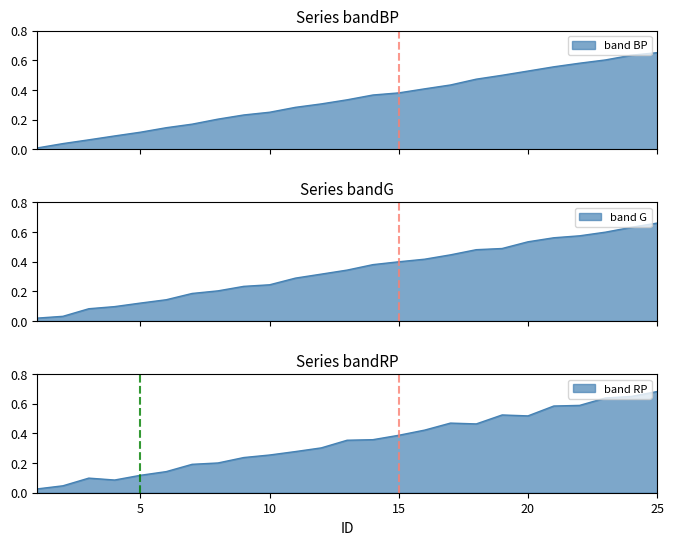

Is it true that the value at 16 is 0.7?

False